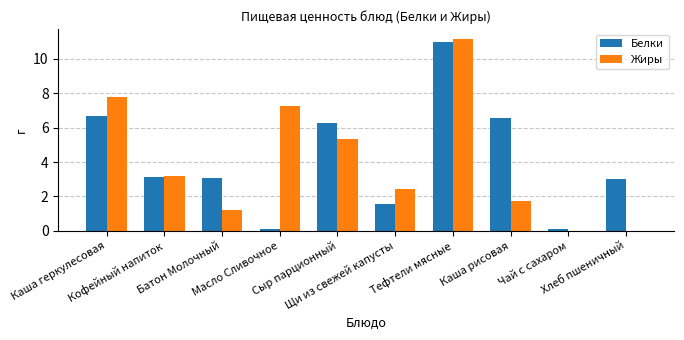

What is the highest value of the Белки series?

11.0